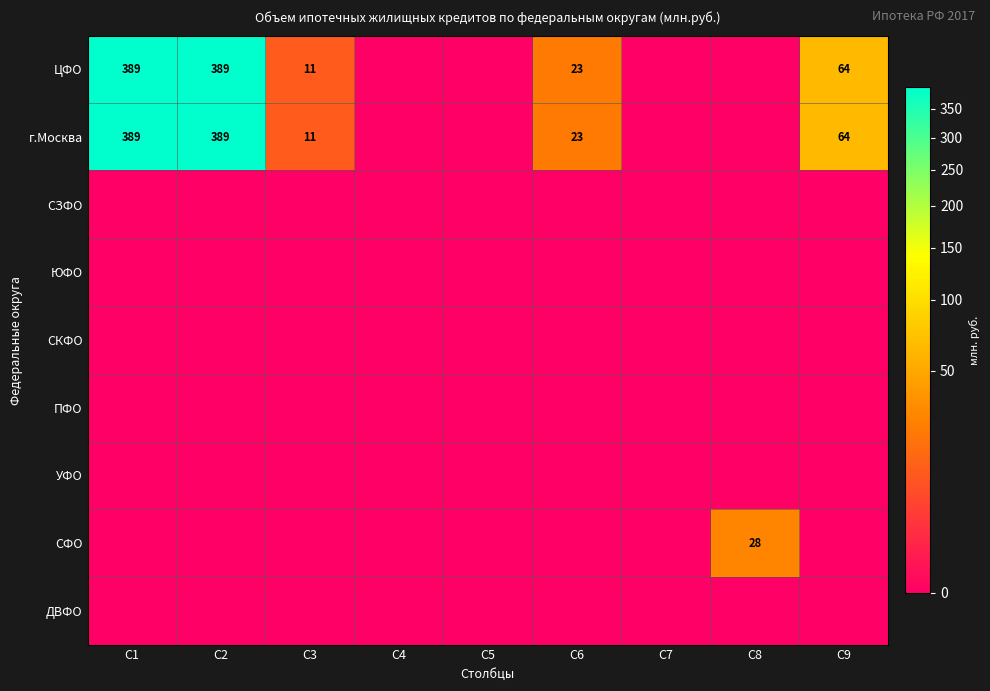

Is it true that ЦФО equals 64 at C9?

True